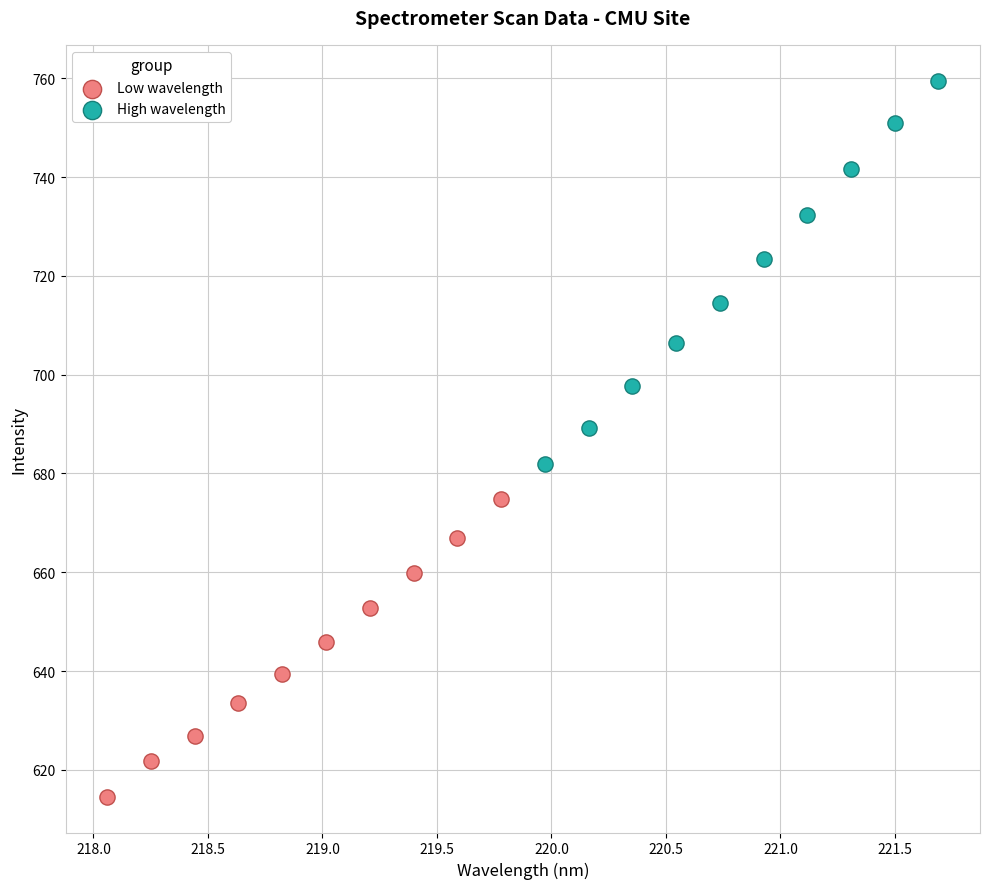

Which series contains the highest Y value?

High wavelength